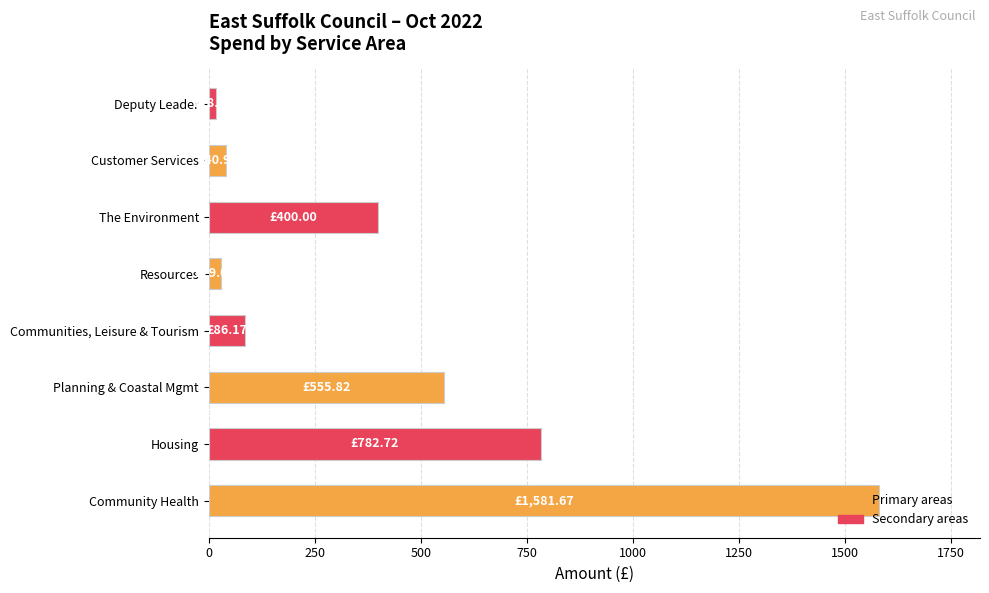

Which category has the highest value across all series?

Community Health